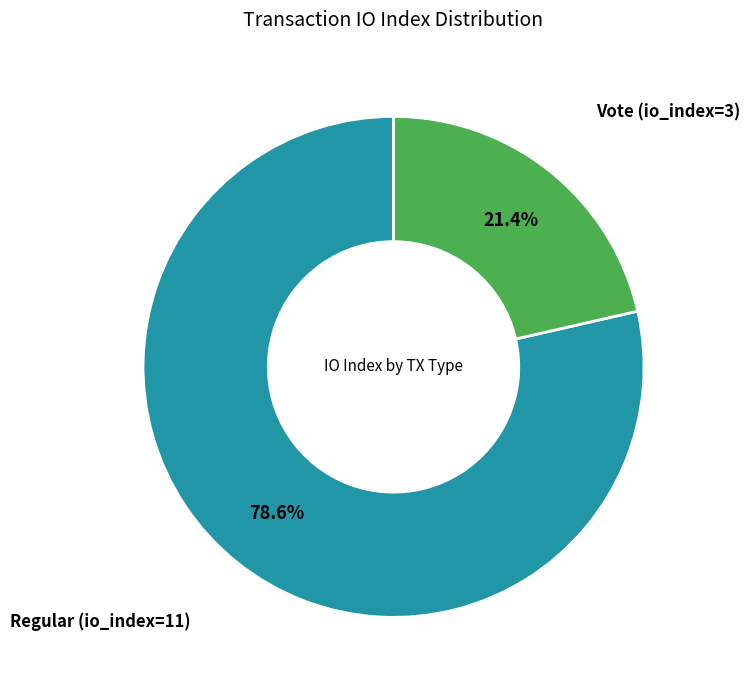

Does any single category account for the majority?

Yes